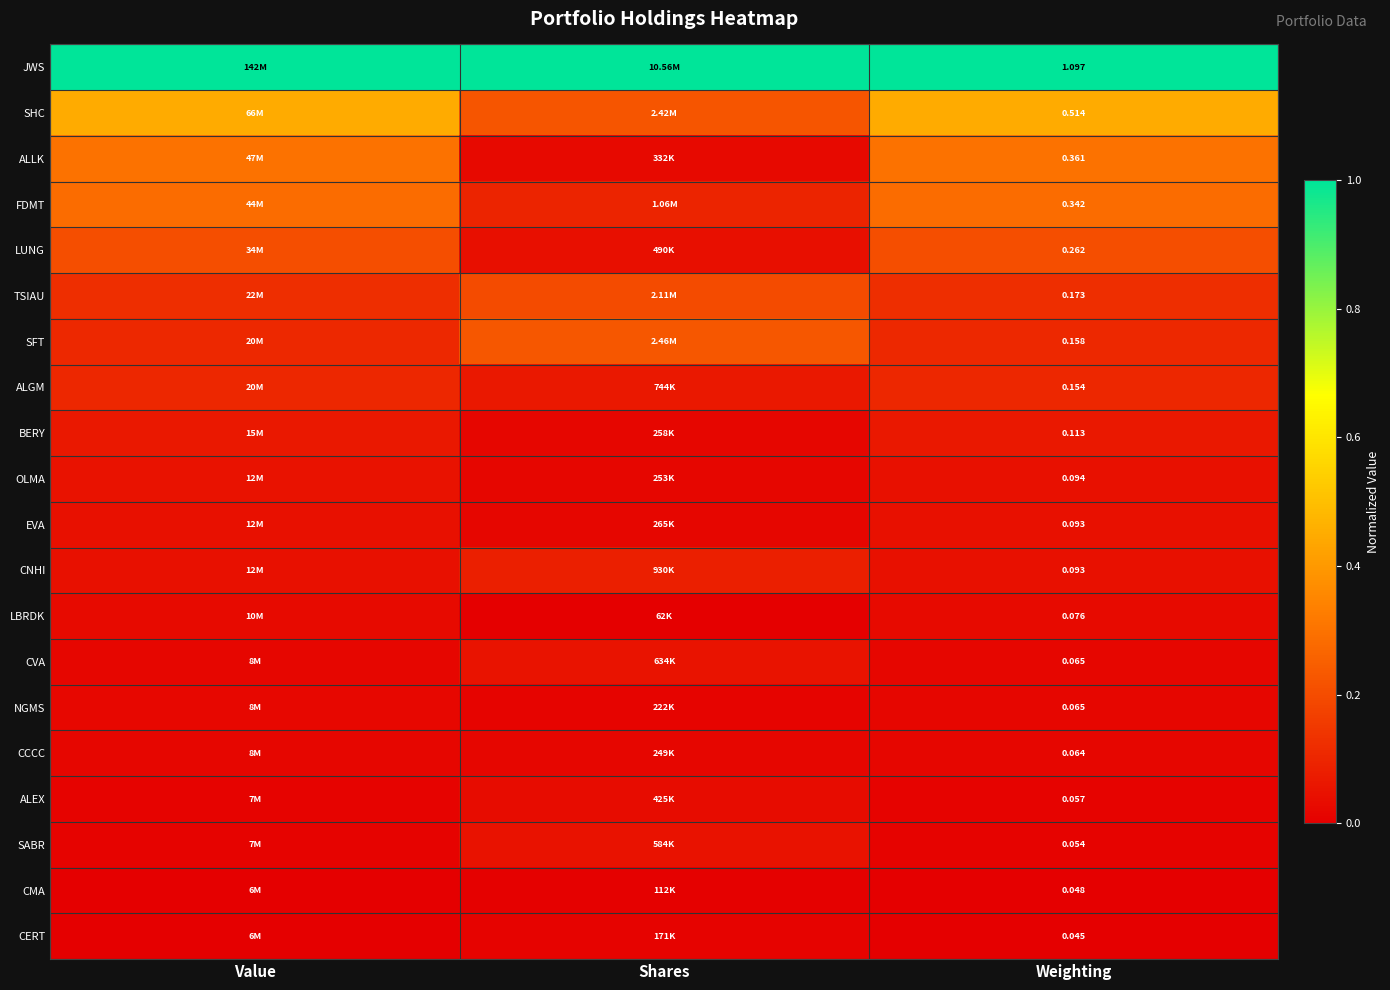

Is it true that CNHI equals 0.0 at Shares?

False